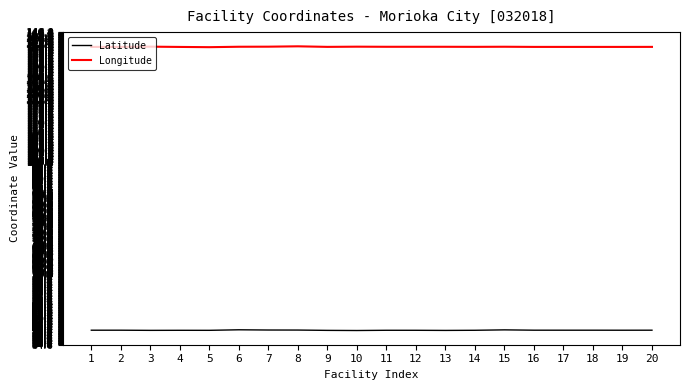

At 19, list the series in order from smallest to largest.

Latitude, Longitude